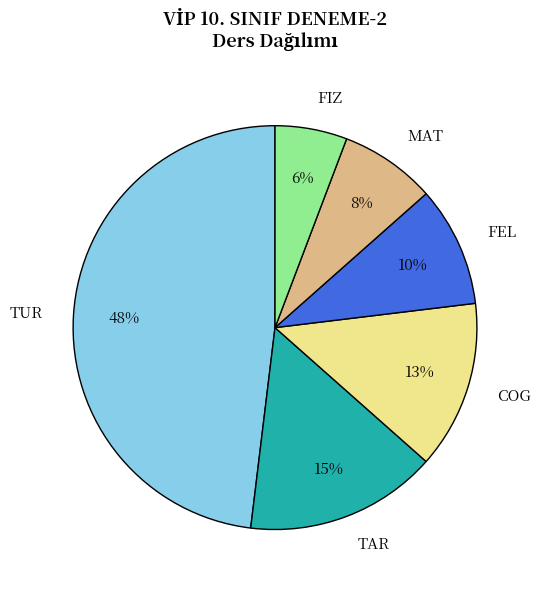

To the nearest percent, what is the combined percentage of MAT and TAR?

23%